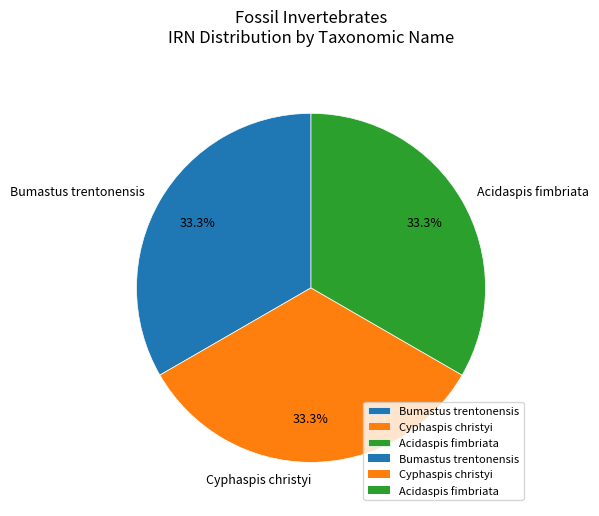

Is there a majority slice in this chart?

No